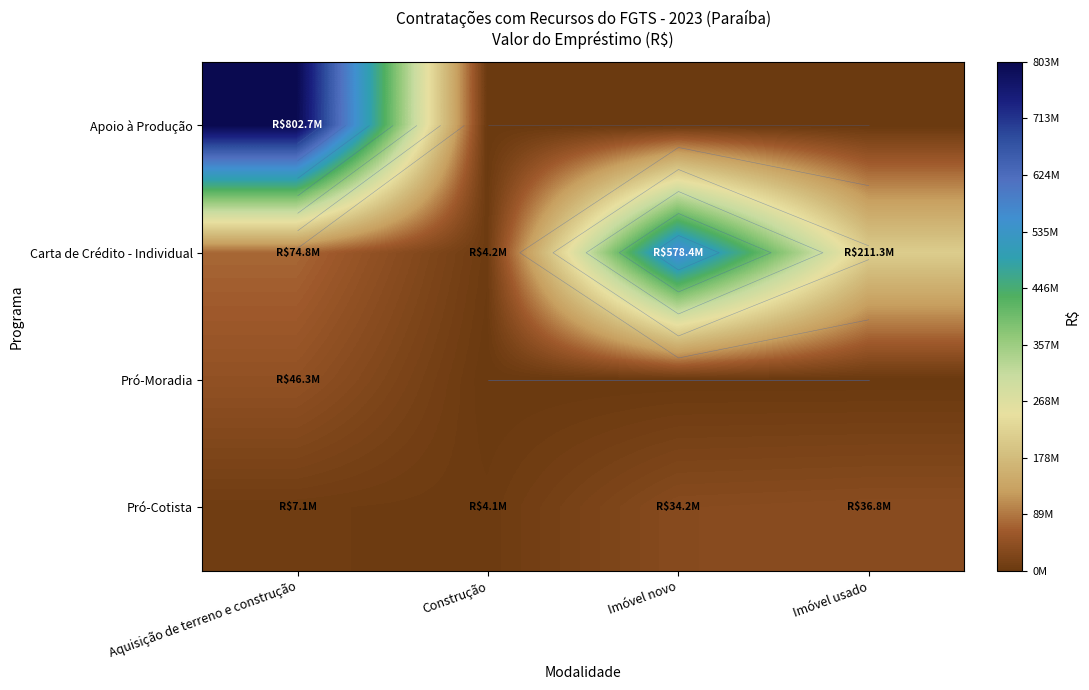

What is the total value across all series at Aquisição de terreno e construção?

930985317.4